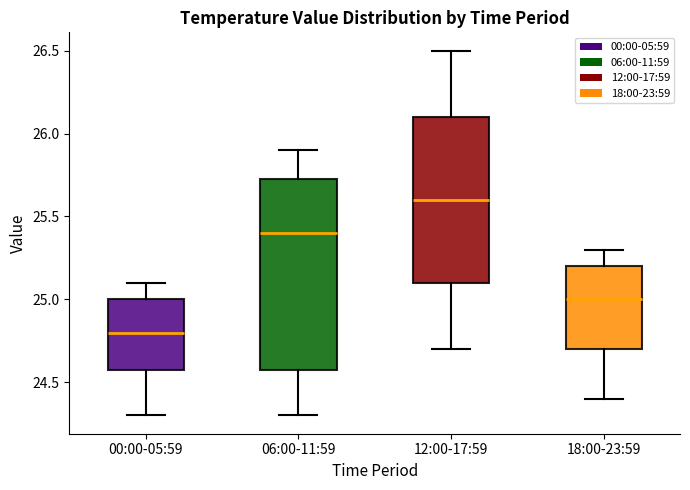

Which box's median line is the lowest?

00:00-05:59